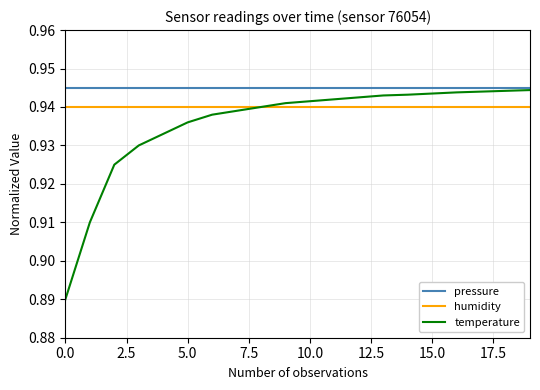

Which series has the largest total across all categories?

pressure